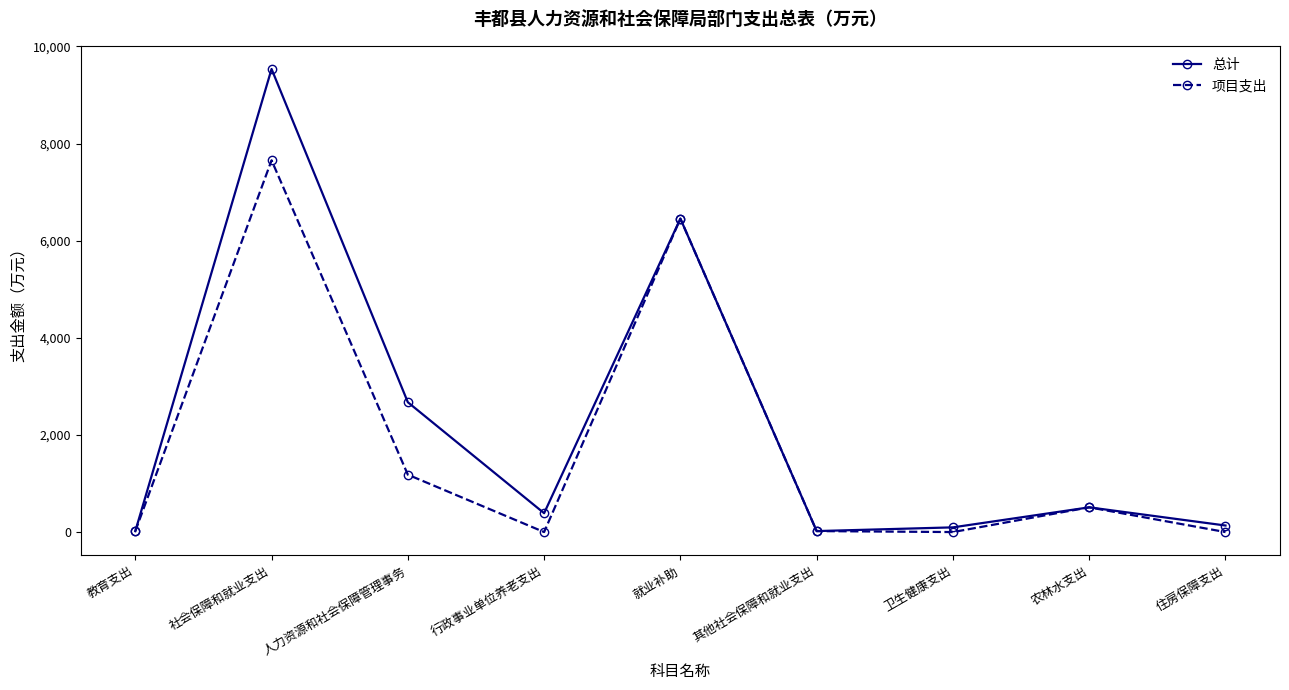

Which series has the widest spread of values?

总计